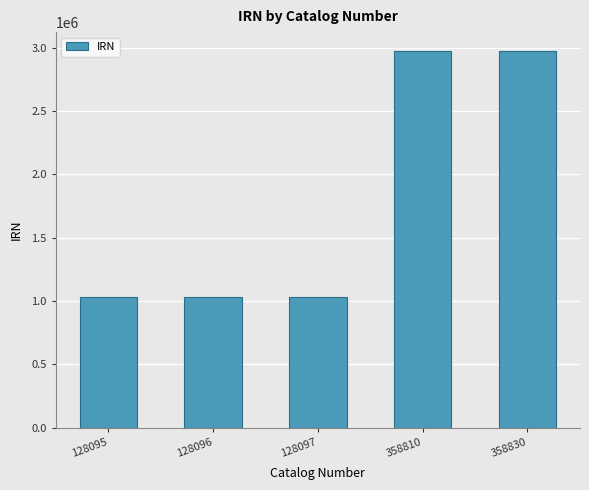

Where is the data nearest to the value 2002095?

358810